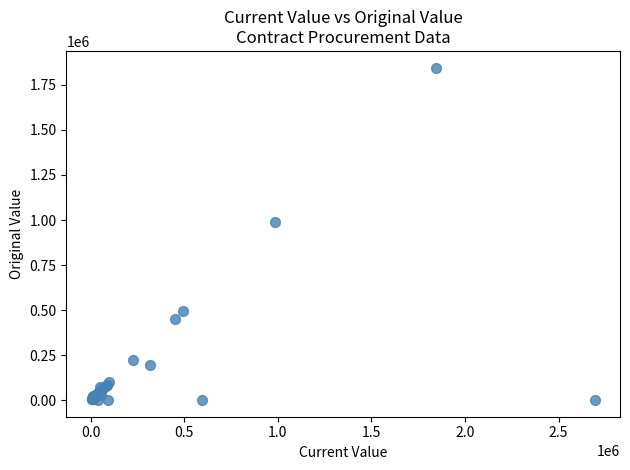

What Y value in the scatter plot is closest to 923311?

986863.0